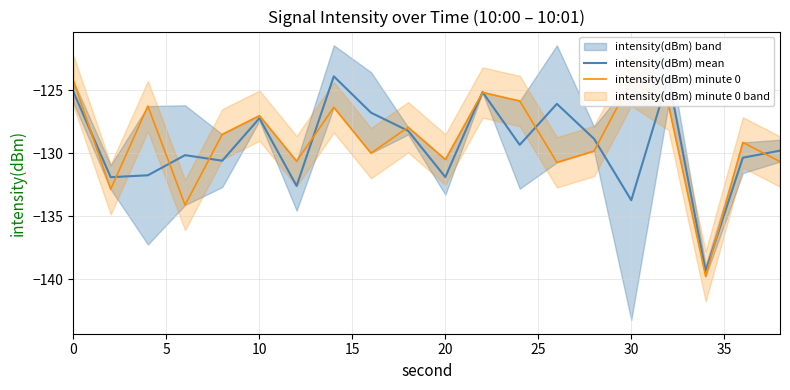

What is the highest value of the intensity(dBm) mean series?

-123.9